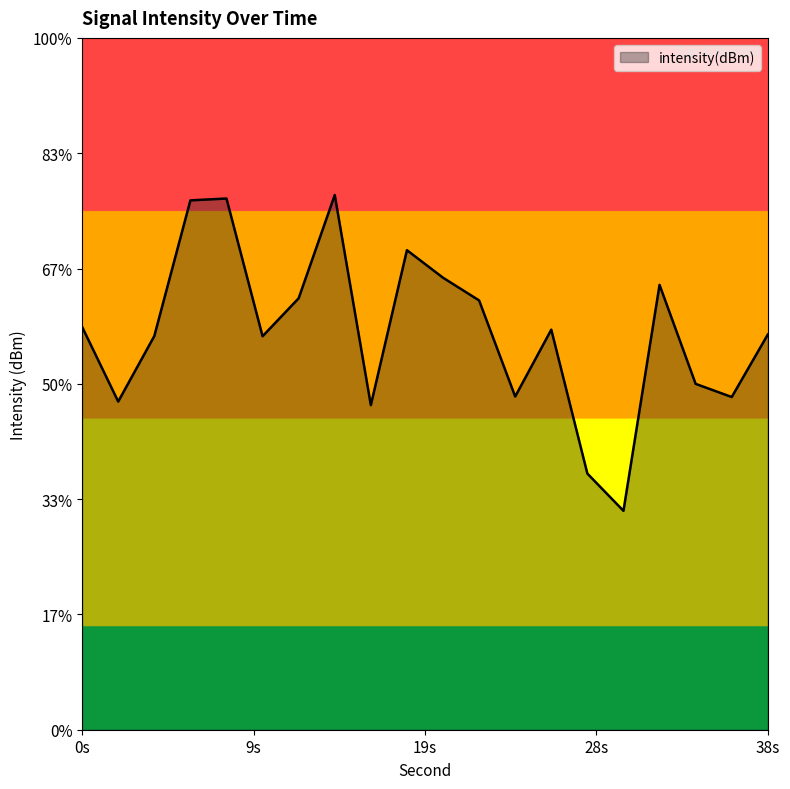

Rank the categories by value from highest to lowest.

14, 8, 6, 18, 20, 32, 12, 22, 0, 26, 38, 4, 10, 34, 24, 36, 2, 16, 28, 30